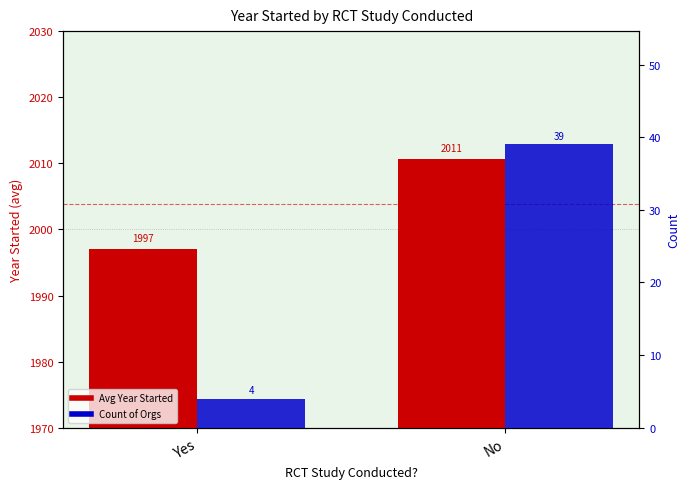

What is the minimum value for Avg Year Started?

1997.0